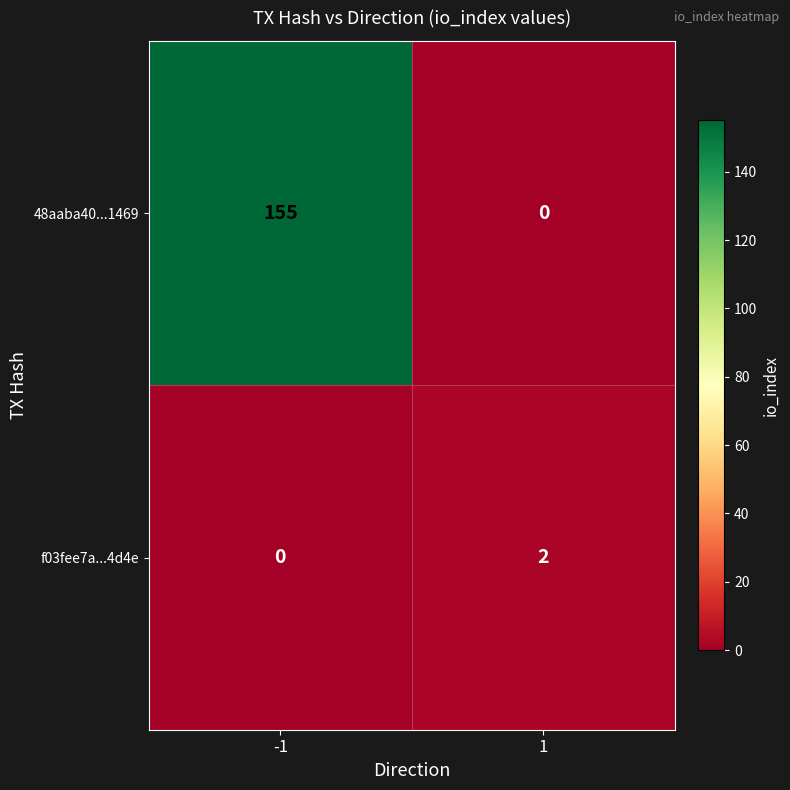

What is the difference between the maximum and minimum values in the 48aaba40...1469 series?

155